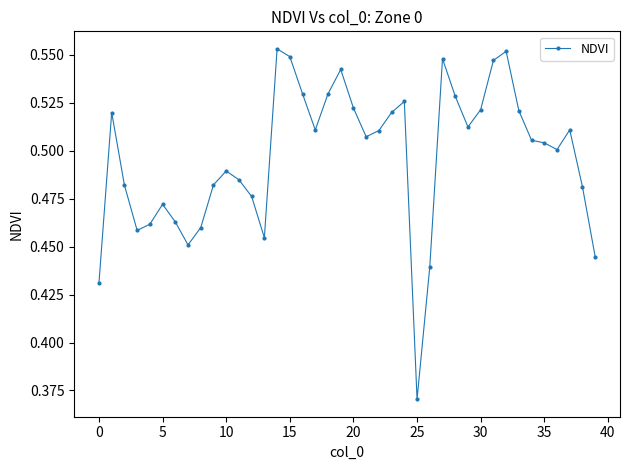

Count the values in the range 0 to 1.

40